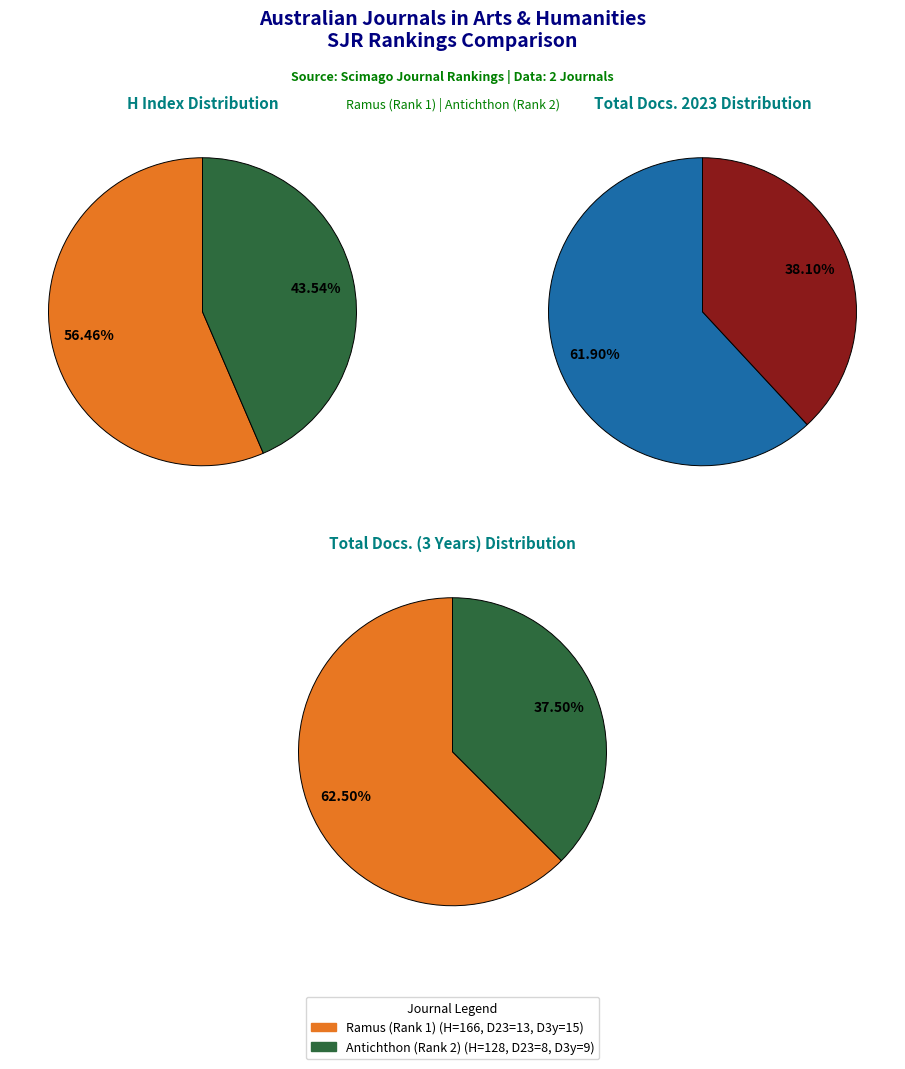

To the nearest percent, what is the average slice percentage?

50%